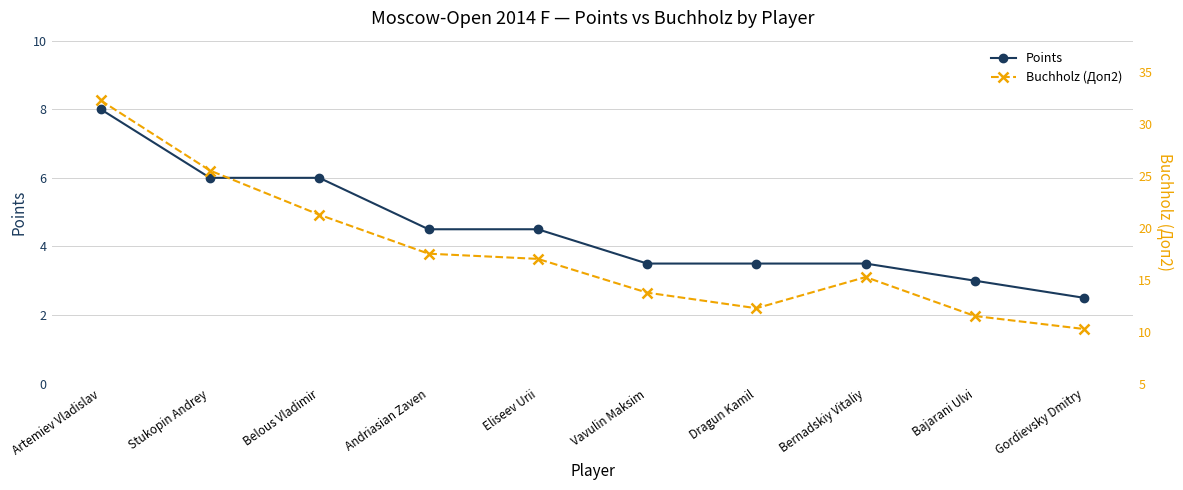

Between Artemiev Vladislav and Bernadskiy Vitaliy, which series saw the biggest shift?

Buchholz (Доп2)